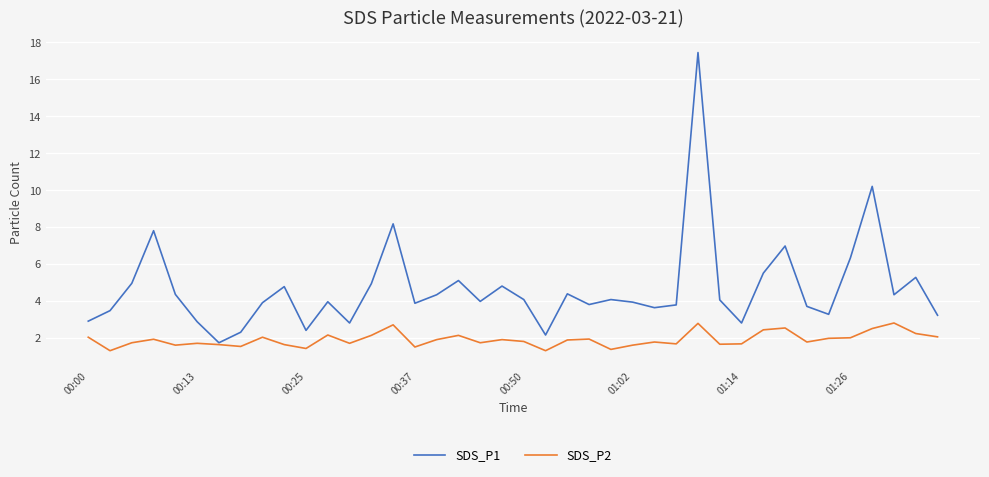

Which series has the largest total across all categories?

SDS_P1